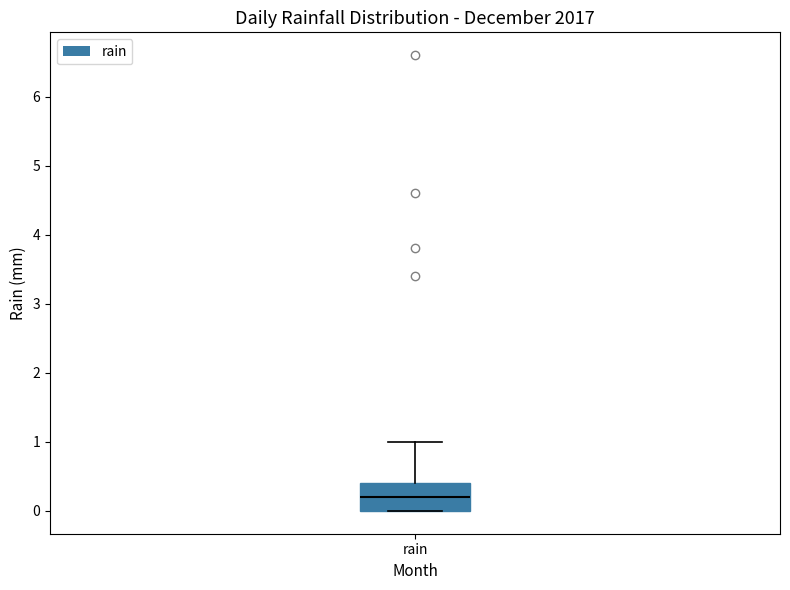

Read this box plot against the y-axis: the position of the median line, the range covered by the box, and the ends of both whiskers. The values are not printed on the chart, so give them approximately, as read against the axis.

median 0.2, box 0.0 to 0.4, whiskers 0.0 to 1.0